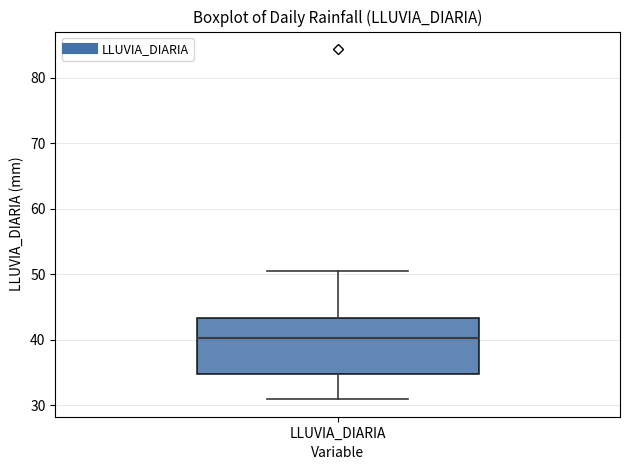

Transcribe this box plot: give where the median line is, the range the box spans, and where the two whiskers end, as read against the y-axis. The values are not printed on the chart, so give them approximately, as read against the axis.

median 40, box 35 to 43, whiskers 31 to 51